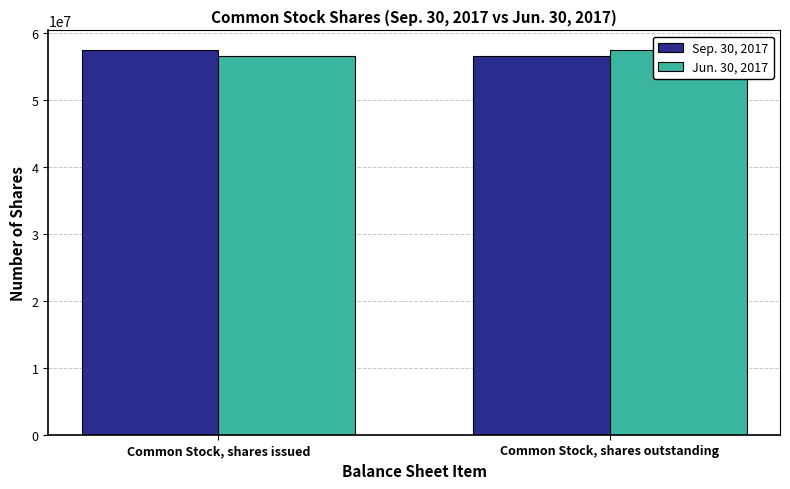

Reading right to left, extract all data points from this chart.

Sep. 30, 2017: Common Stock, shares outstanding=56610271	Common Stock, shares issued=57511771
Jun. 30, 2017: Common Stock, shares outstanding=57511771	Common Stock, shares issued=56610271